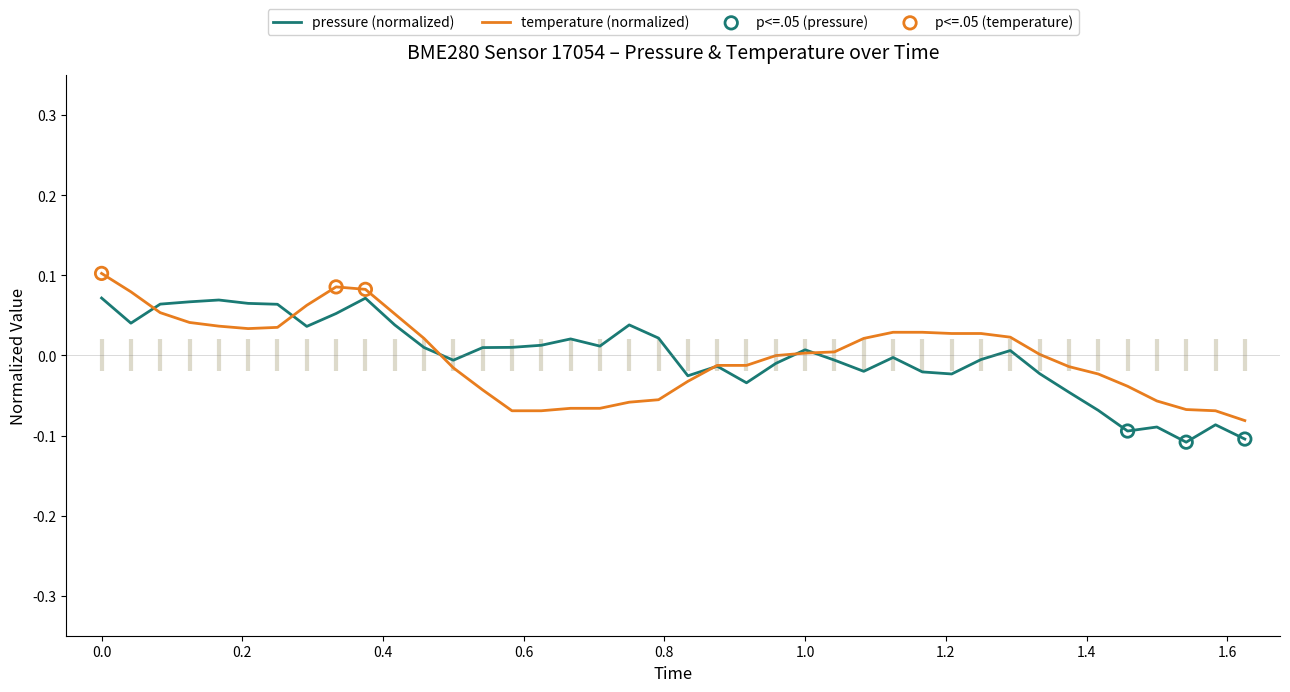

Is the value of pressure at 36 greater than the value of temperature at 32?

No